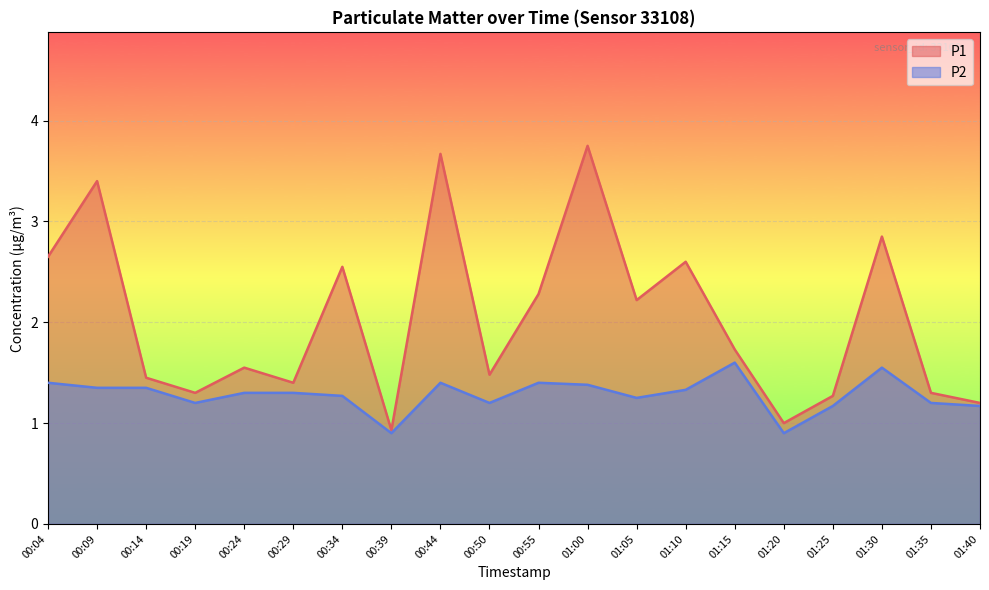

Does the chart display data point markers on the line(s)?

No